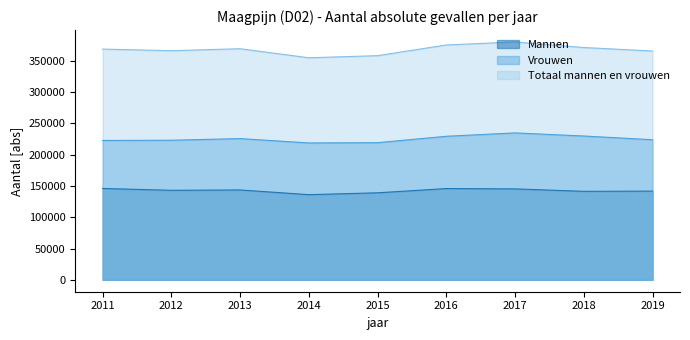

At which category does Vrouwen reach its first local valley?

2014